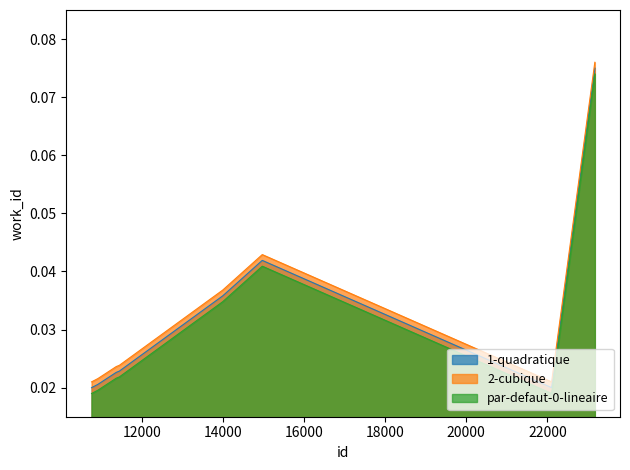

True or false: 2-cubique and 1-quadratique intersect in this chart.

False